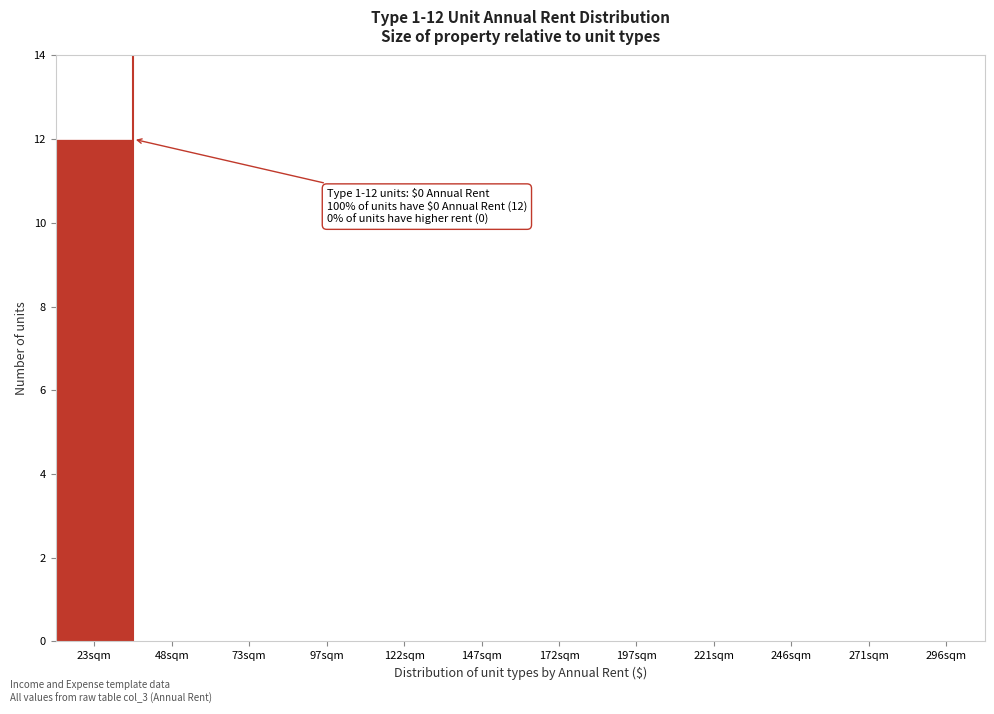

Reading left to right, what are all the values shown in this chart?

23sqm=12	48sqm=0	73sqm=0	97sqm=0	122sqm=0	147sqm=0	172sqm=0	197sqm=0	221sqm=0	246sqm=0	271sqm=0	296sqm=0